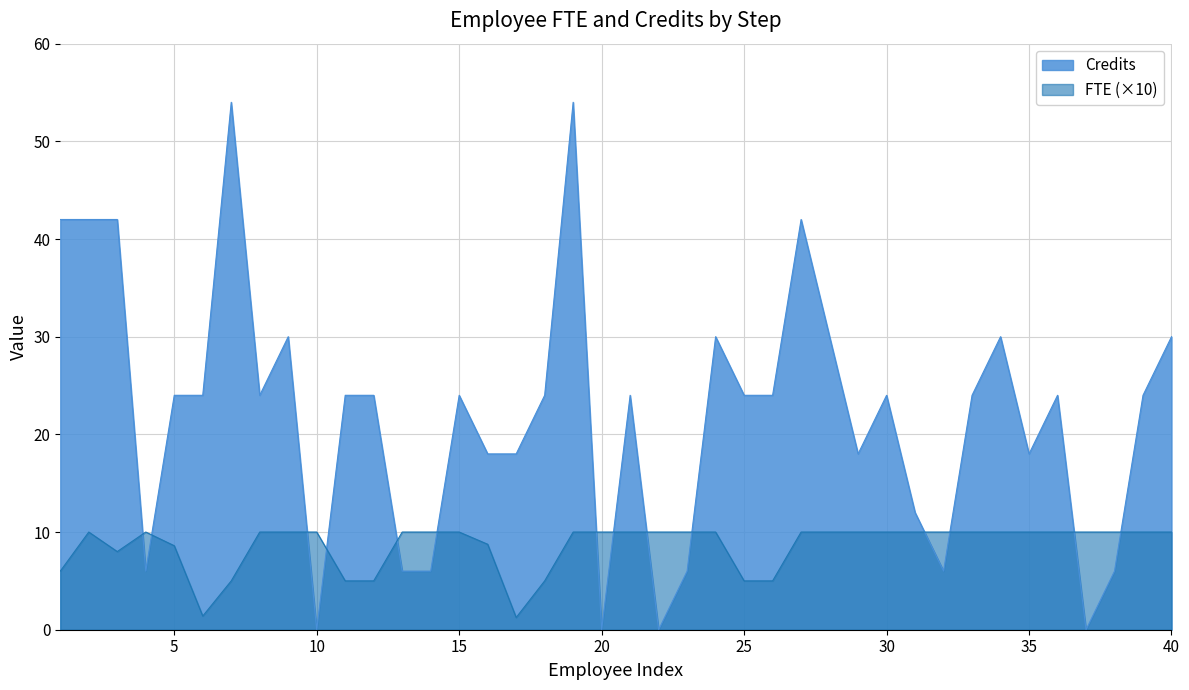

Between 23 and 37, which series saw the biggest shift?

Credits